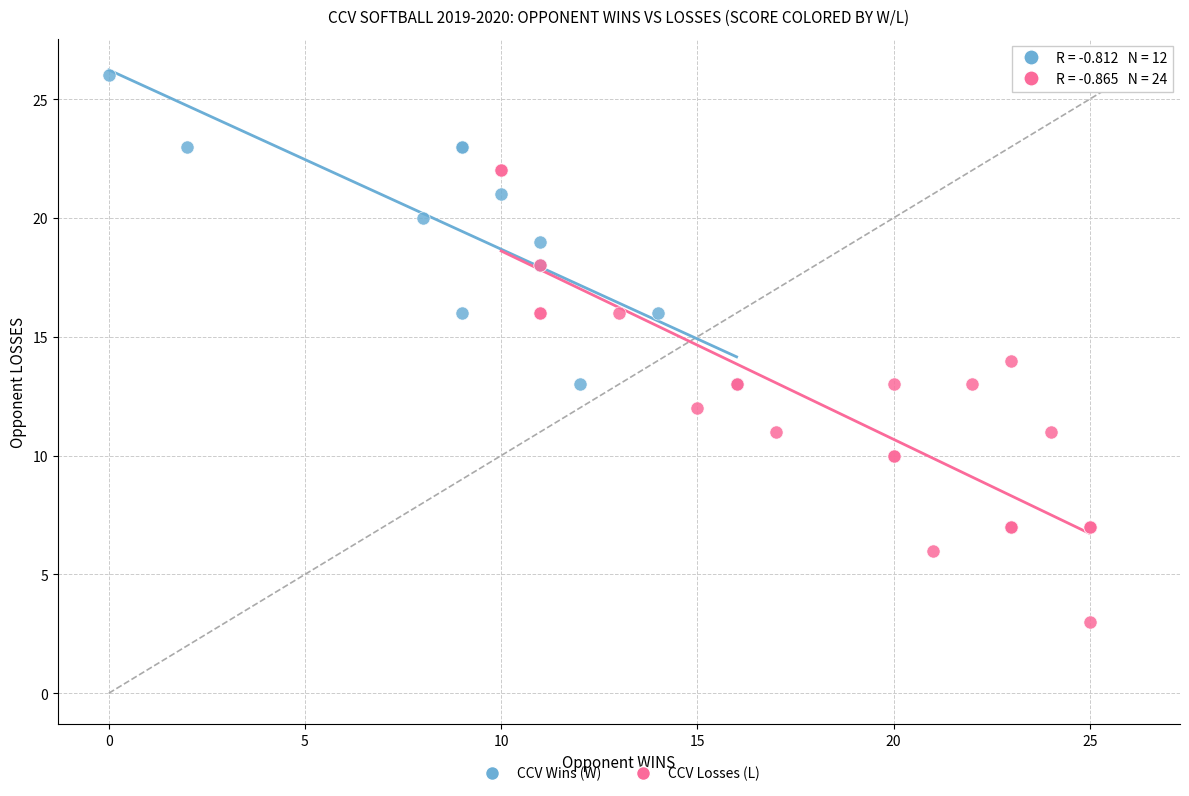

What are all the series names shown in the legend?

CCV Wins (W), CCV Losses (L)